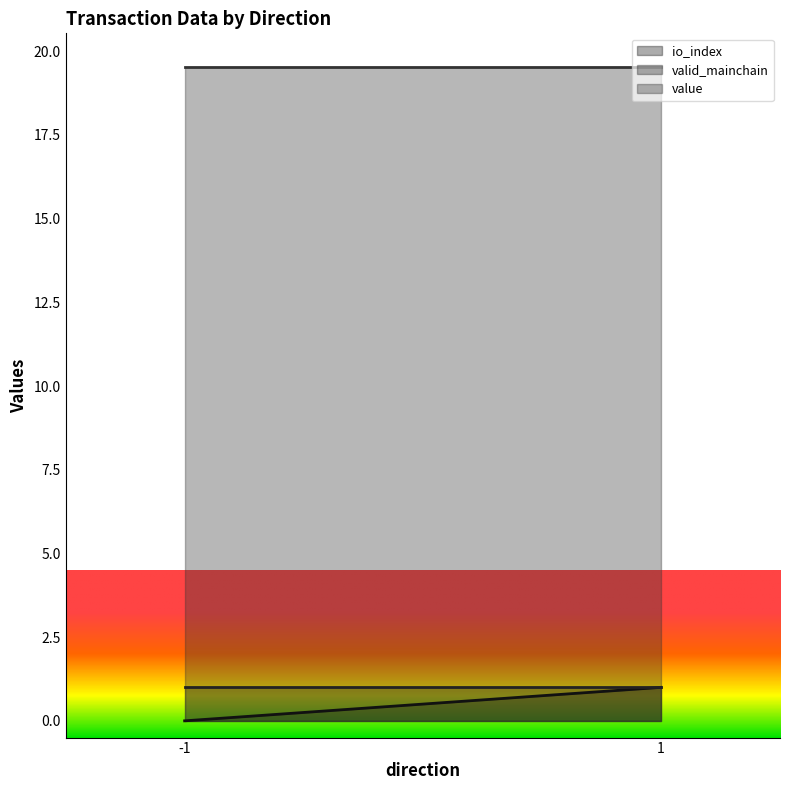

Which category has the highest value across all series?

-1